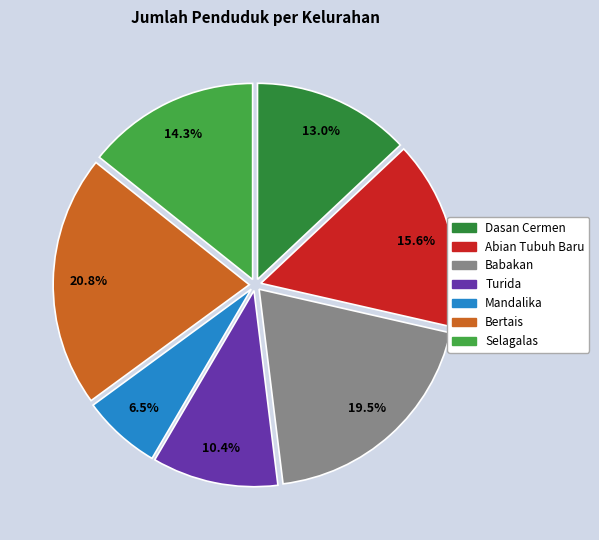

To the nearest percent, what is the difference between the largest and smallest slice percentages?

14%